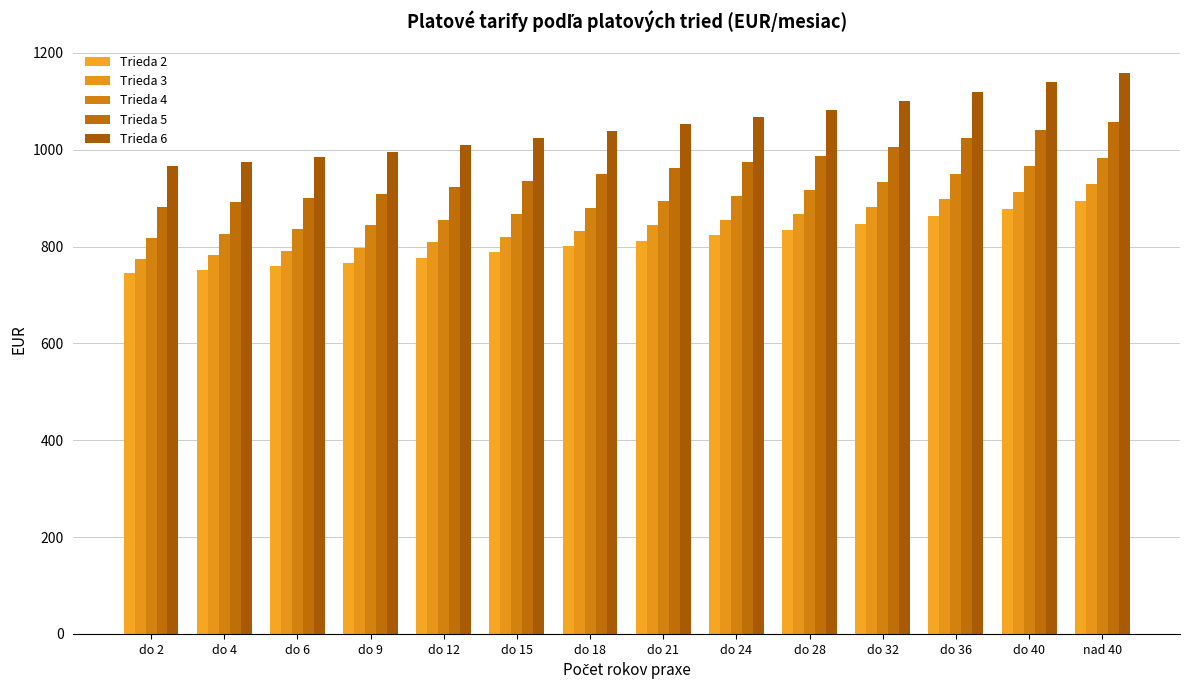

Count the number of categories in the chart.

14